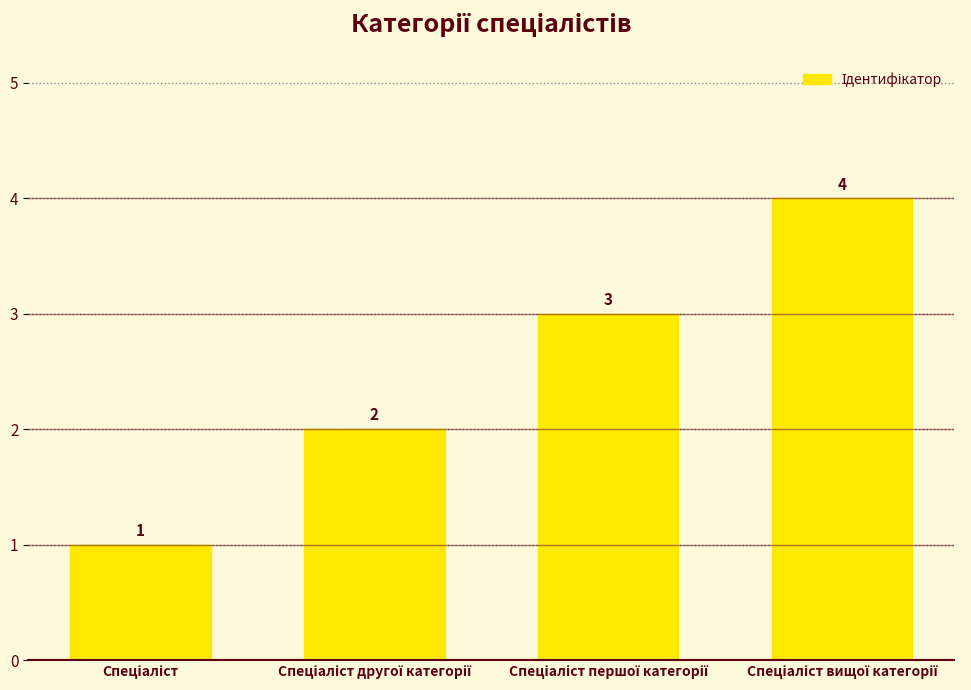

How many values are between 2 and 4?

3